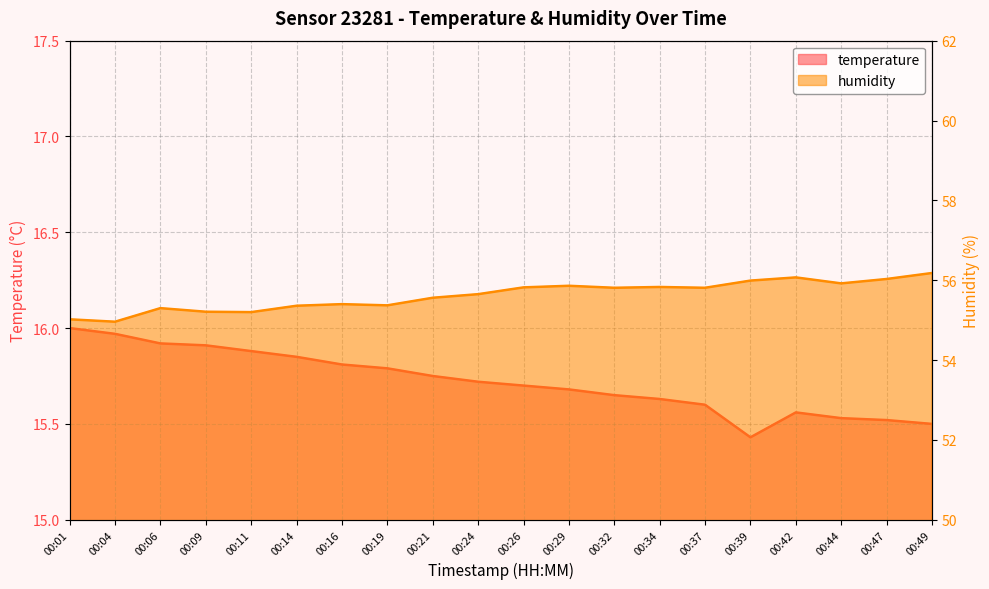

What is the sum of the temperature values at 00:11 and 00:21?

31.6